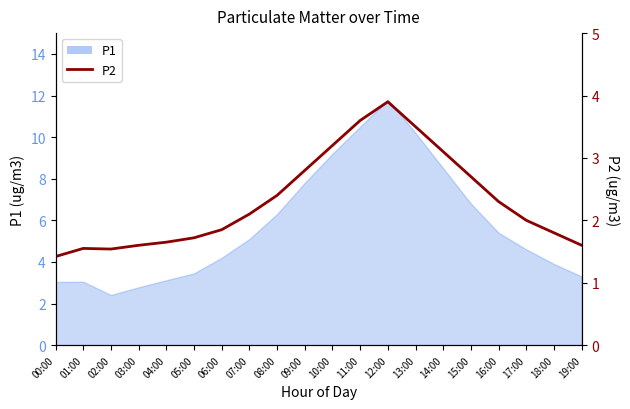

What is the sum of the values at 08:00 and 18:00?

4.2